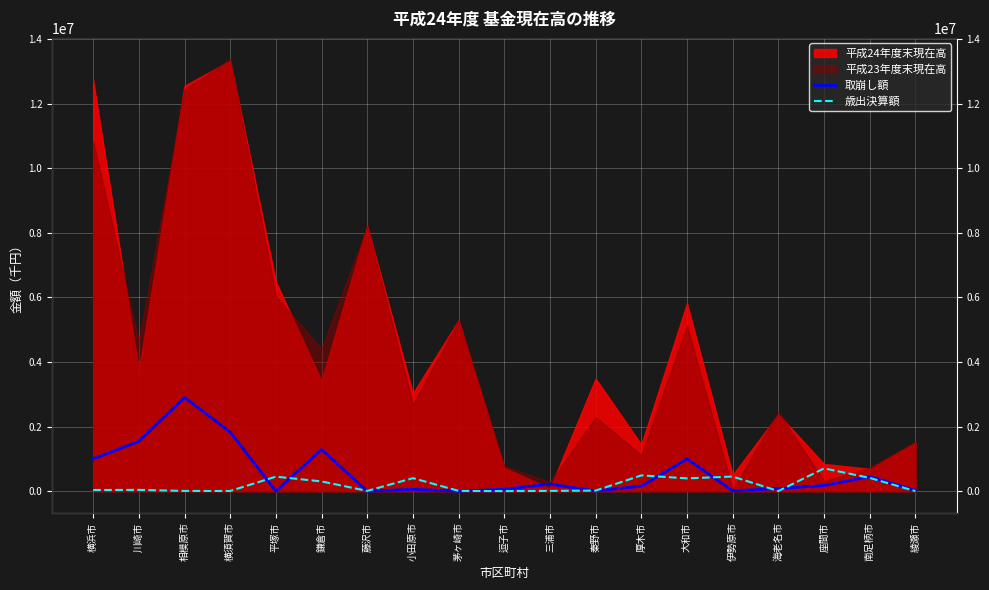

Between which two adjacent categories do 取崩し額 and 歳出決算額 first intersect?

横須賀市 and 平塚市